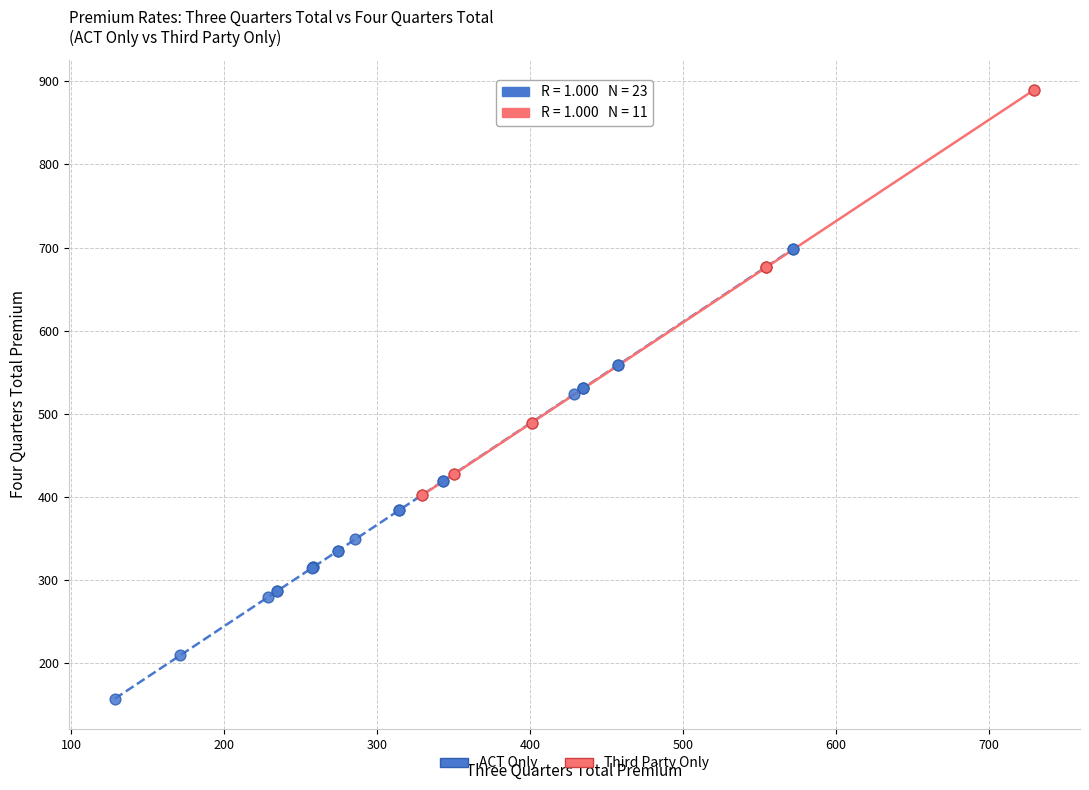

Which series has the widest spread of Y values?

ACT Only